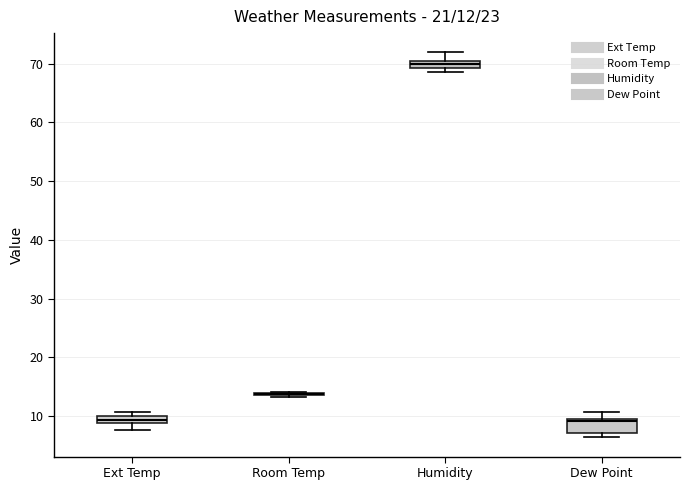

Which box is the tallest, from its lower edge to its upper edge?

Dew Point